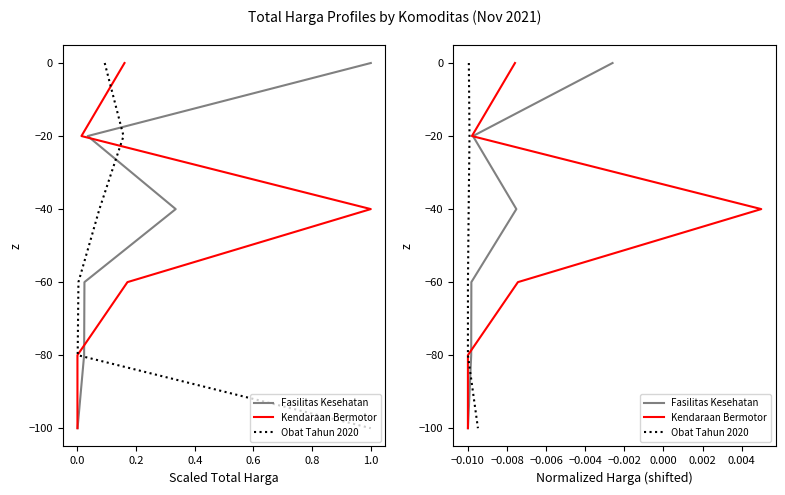

Which series has the largest range (max minus min)?

Fasilitas Kesehatan